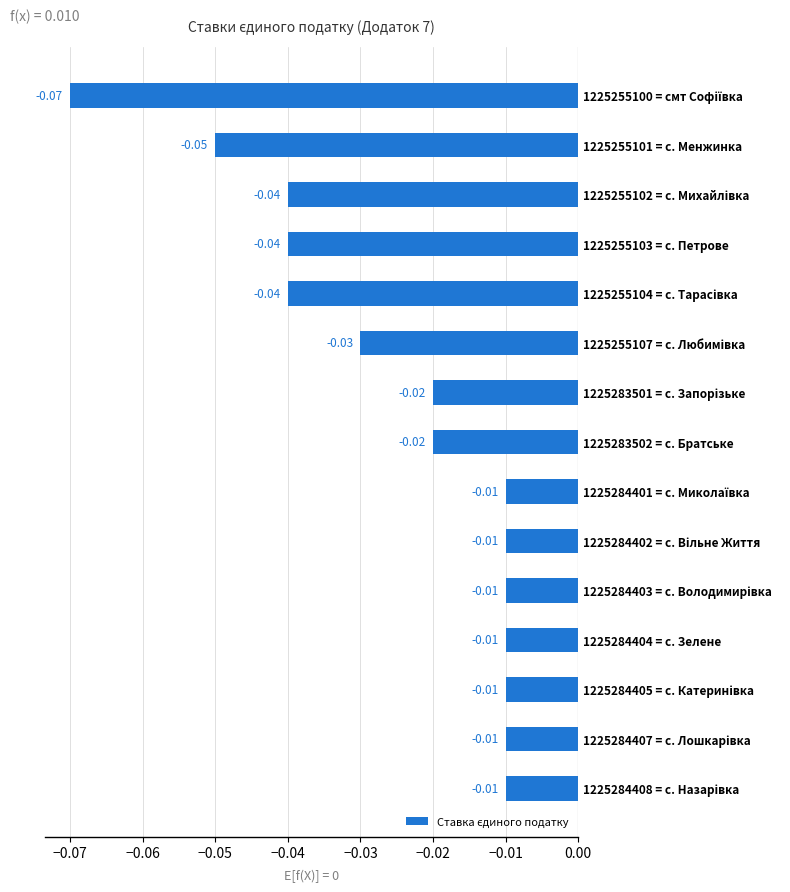

Are the bars horizontal?

Yes